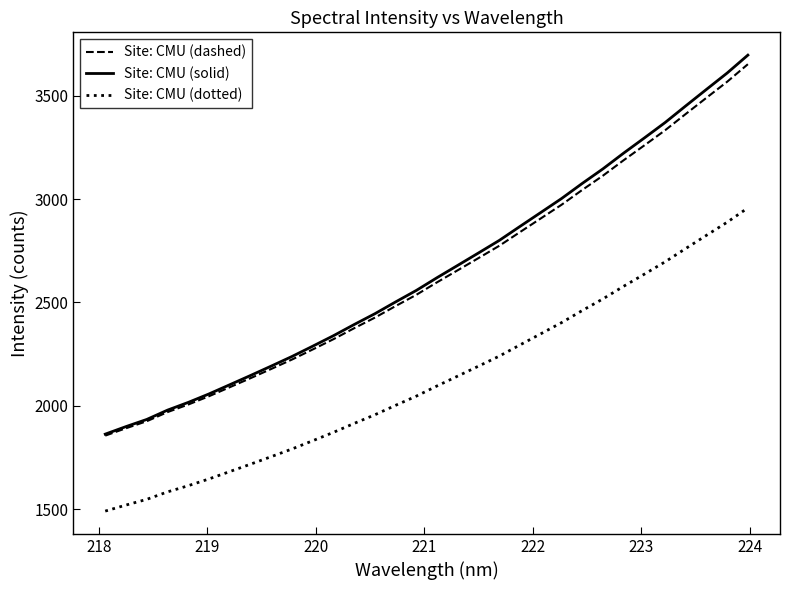

Which series has the widest spread of values?

Site: CMU (solid)